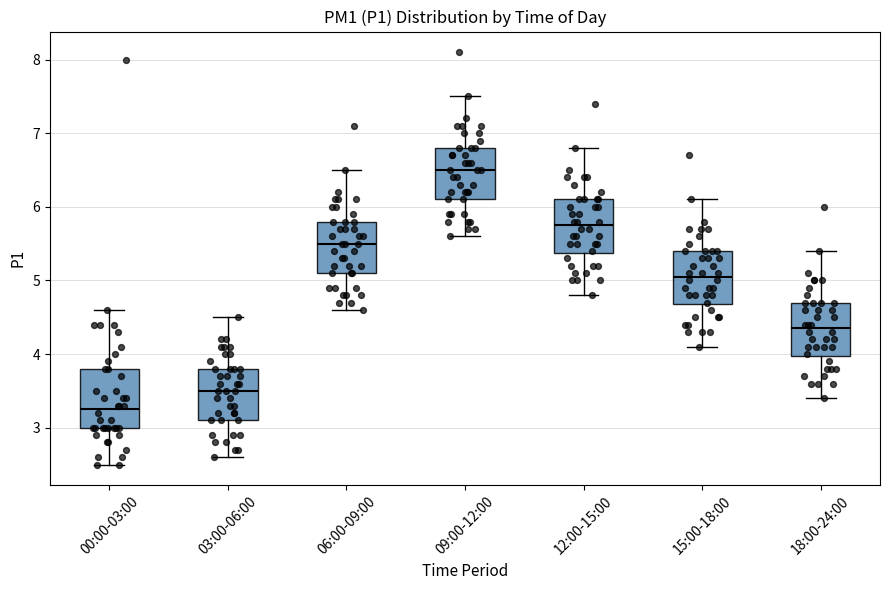

Reading left to right, transcribe this box plot: for each box, give where its median line is, the range the box spans, and where its two whiskers end, as read against the y-axis. The values are not printed on the chart, so give them approximately, as read against the axis.

00:00-03:00: median 3.3, box 3.0 to 3.8, whiskers 2.5 to 4.6
03:00-06:00: median 3.5, box 3.1 to 3.8, whiskers 2.6 to 4.5
06:00-09:00: median 5.5, box 5.1 to 5.8, whiskers 4.6 to 6.5
09:00-12:00: median 6.5, box 6.1 to 6.8, whiskers 5.6 to 7.5
12:00-15:00: median 5.8, box 5.4 to 6.1, whiskers 4.8 to 6.8
15:00-18:00: median 5.1, box 4.7 to 5.4, whiskers 4.1 to 6.1
18:00-24:00: median 4.4, box 4.0 to 4.7, whiskers 3.4 to 5.4